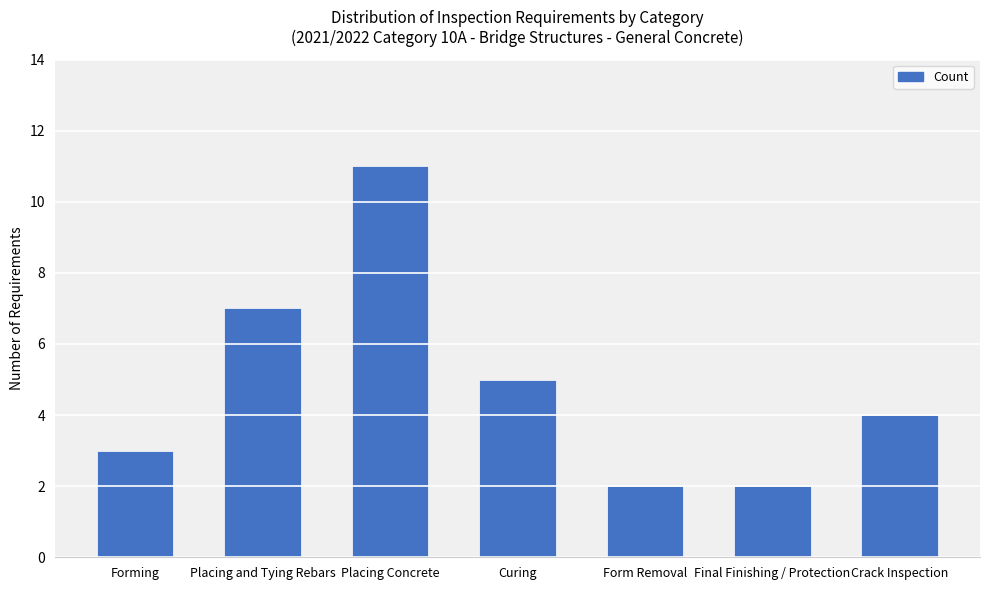

What is the sum of the values at Crack Inspection and Forming?

7